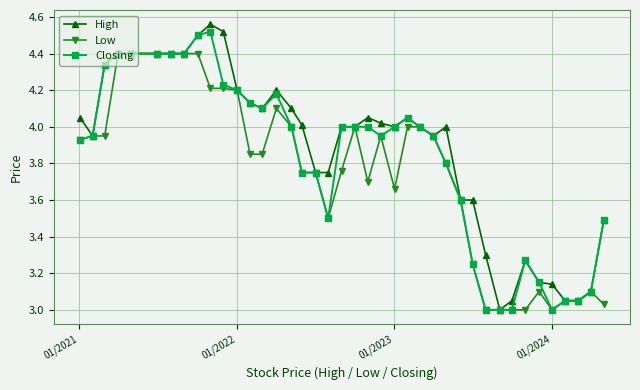

List the series in order of their overall mean, lowest first.

Low, Closing, High